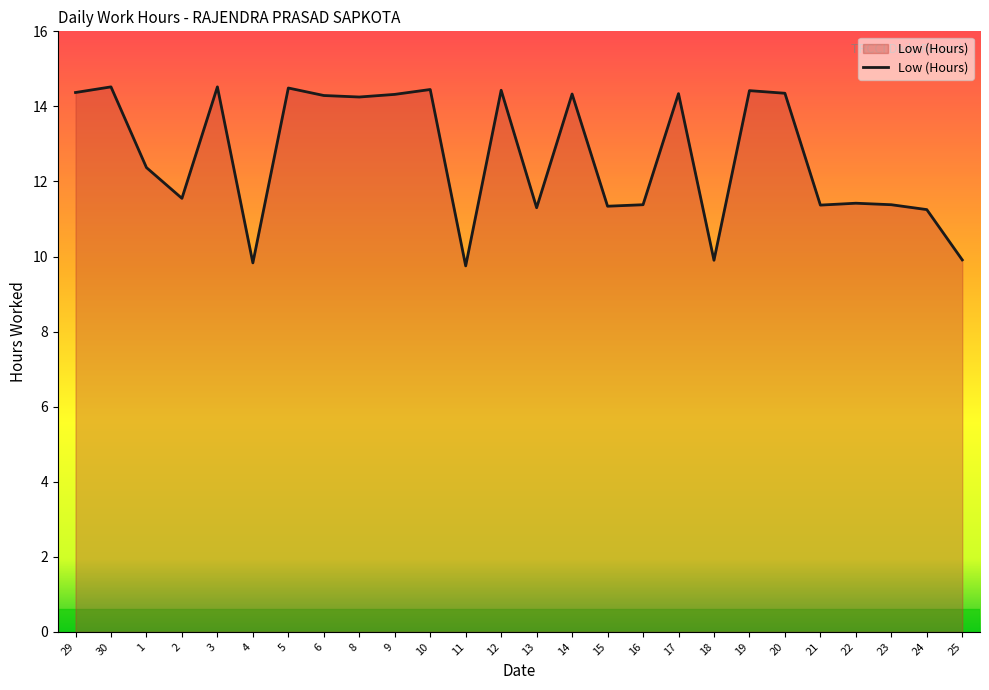

At which label does the data first exceed 14?

29